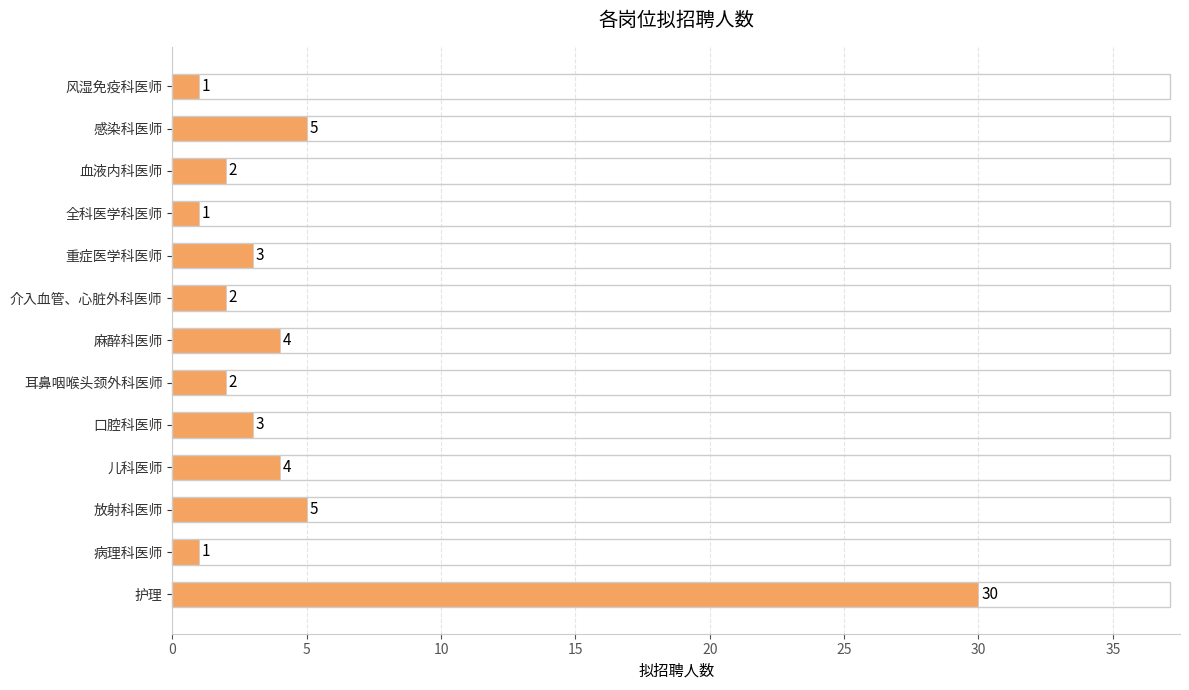

What is the change in value from 病理科医师 to 护理?

+29